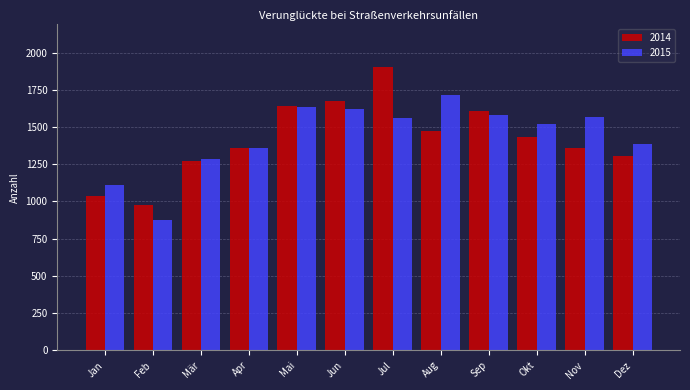

What is the maximum value for 2014?

1903